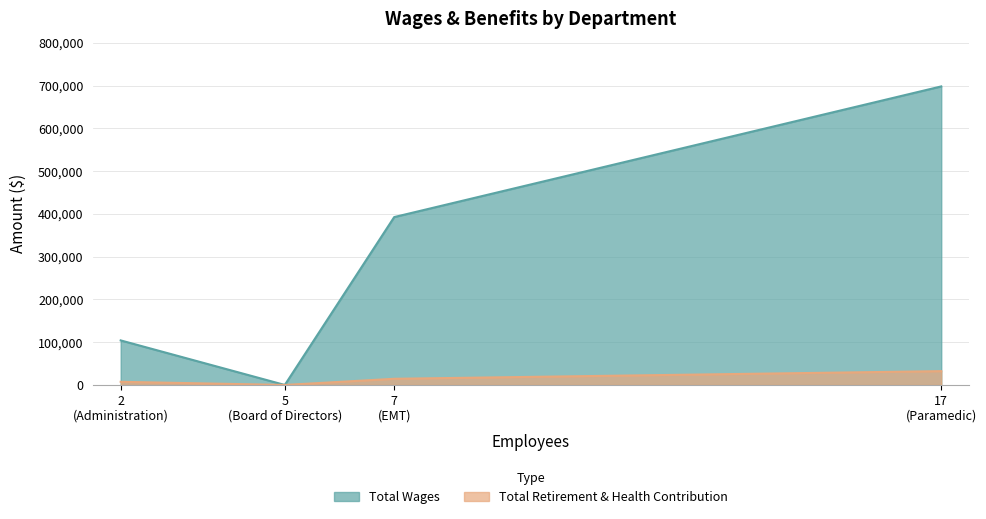

What are all the series names shown in the legend?

Total Wages, Total Retirement & Health Contribution